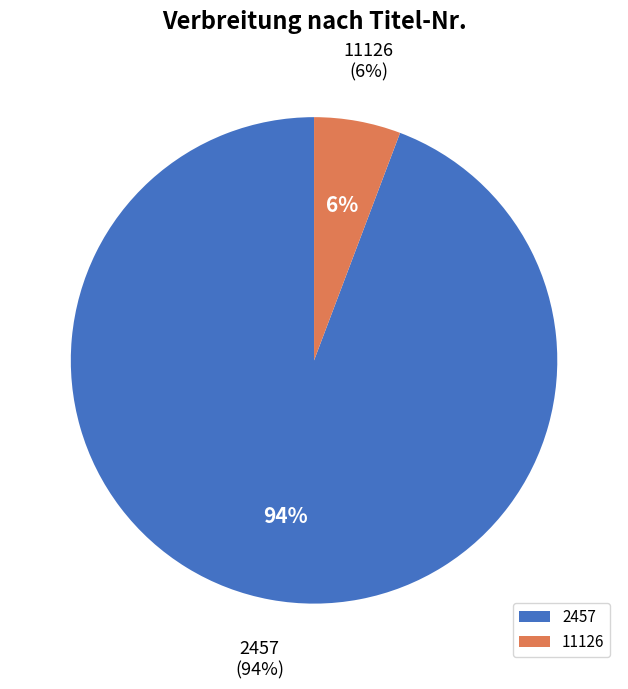

Approximately how many times larger is the value at 2457 compared to 11126?

16.4